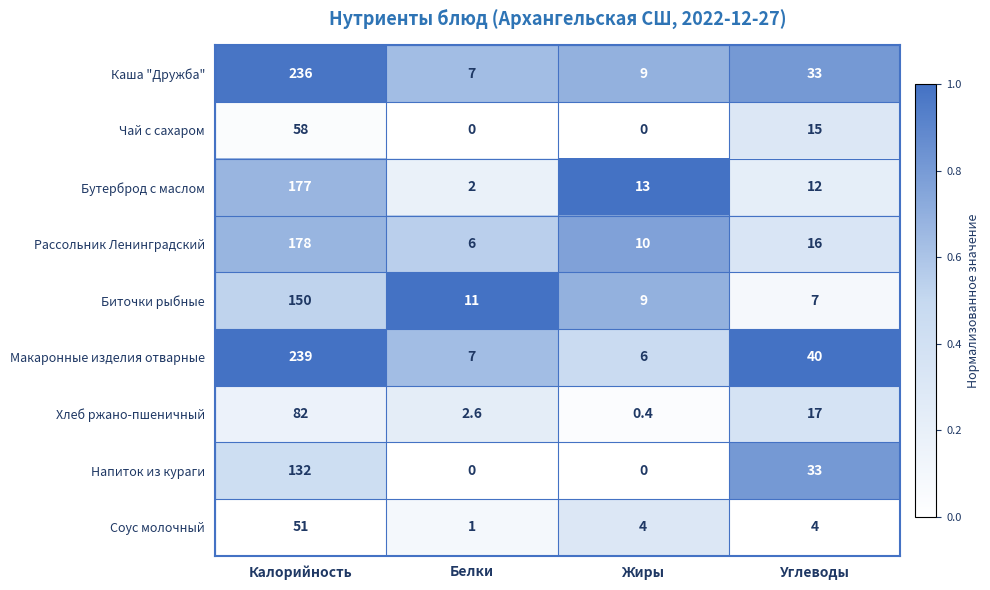

What is the difference between the maximum and second lowest values in the Каша "Дружба" series?

227.0